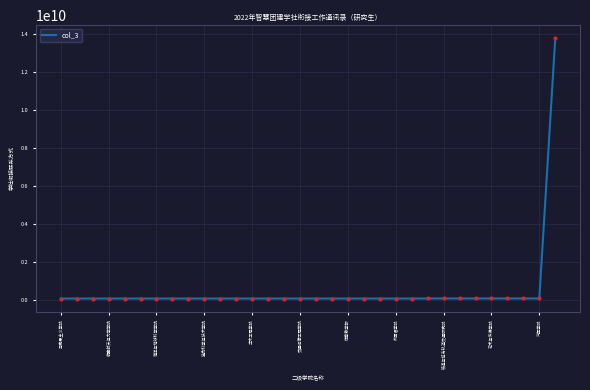

How many distinct data groups are displayed?

1